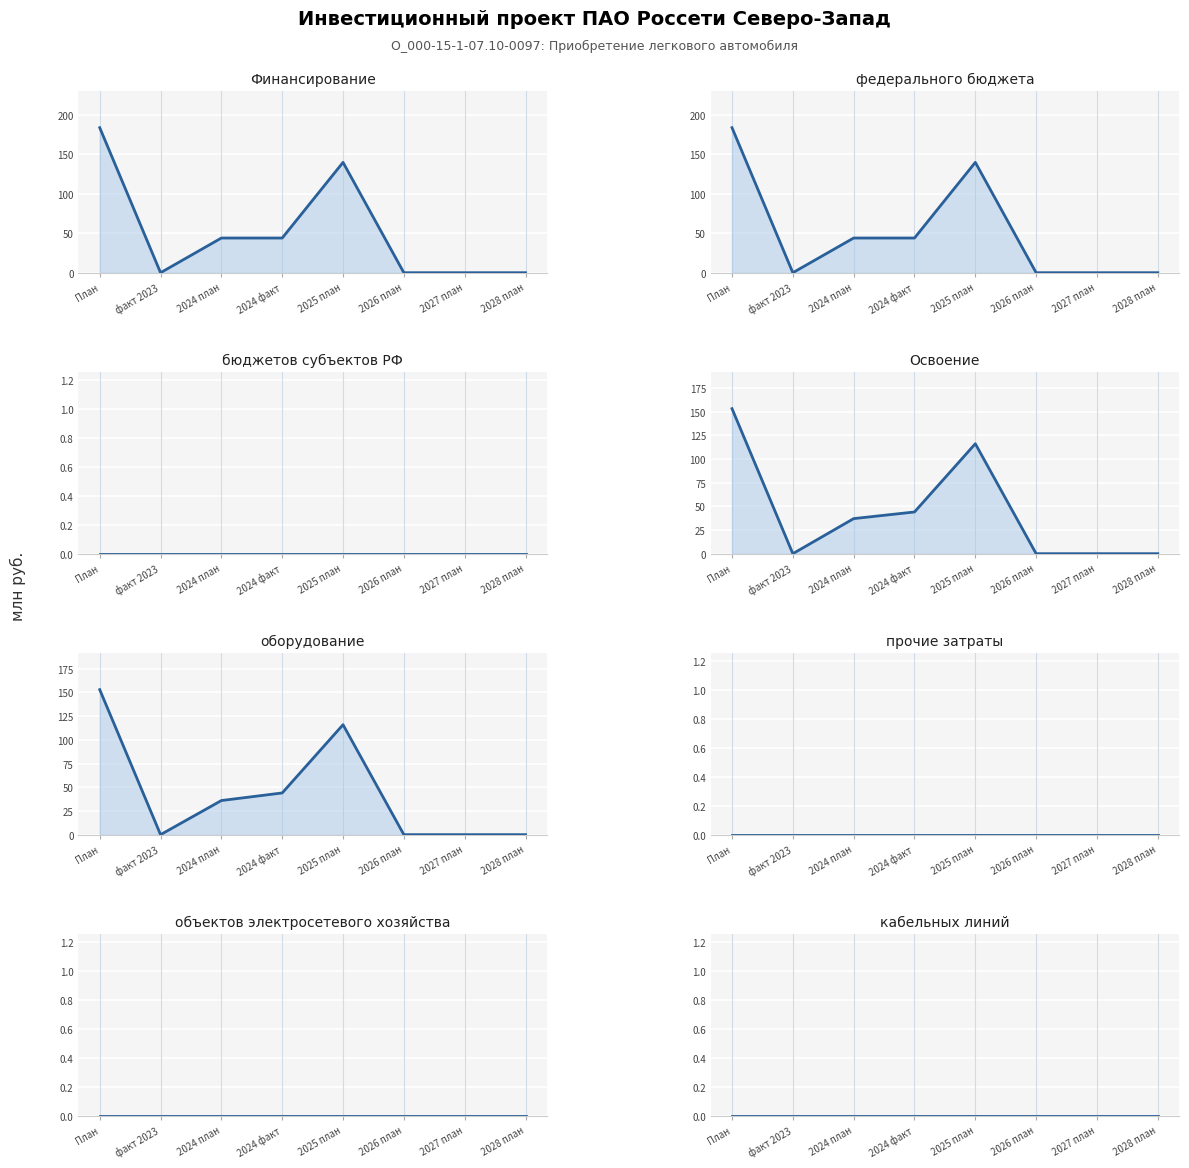

True or false: оборудование has more than 2 interior local peaks.

False